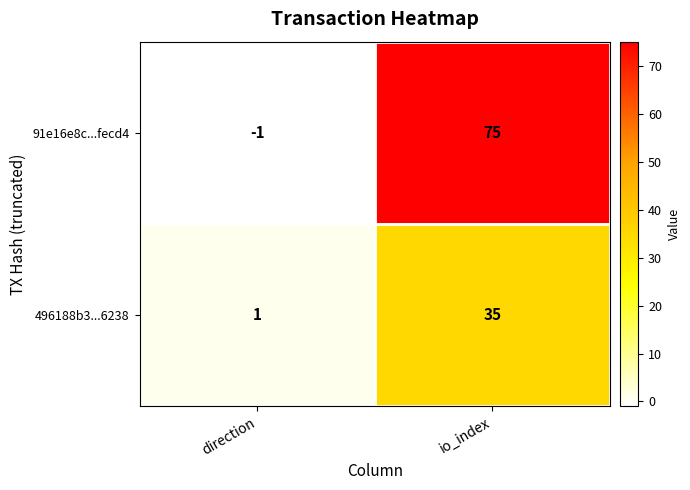

Reading right to left, what are all the values shown in this chart?

91e16e8c...fecd4: io_index=75	direction=-1
496188b3...6238: io_index=35	direction=1